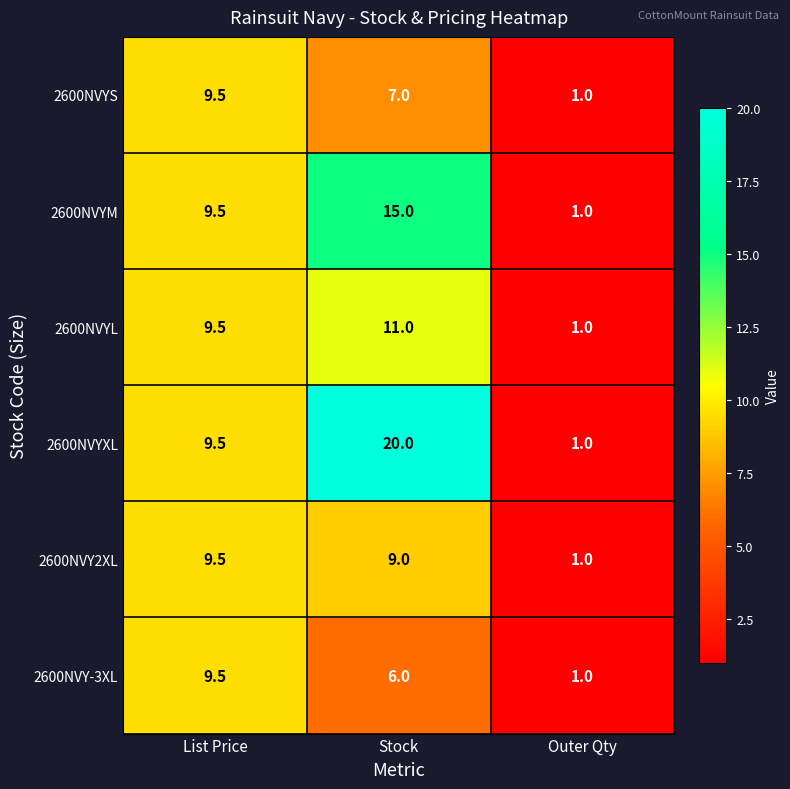

Is it true that 2600NVYM equals 0.4 at Outer Qty?

False